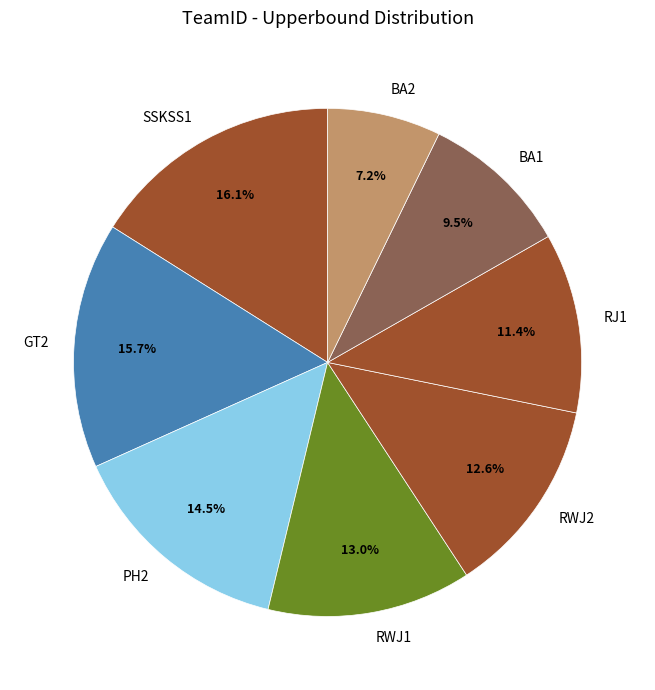

To the nearest percent, what percentage of the pie is RWJ1?

13%